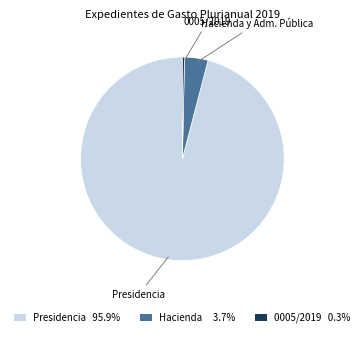

Is there a majority slice in this chart?

Yes